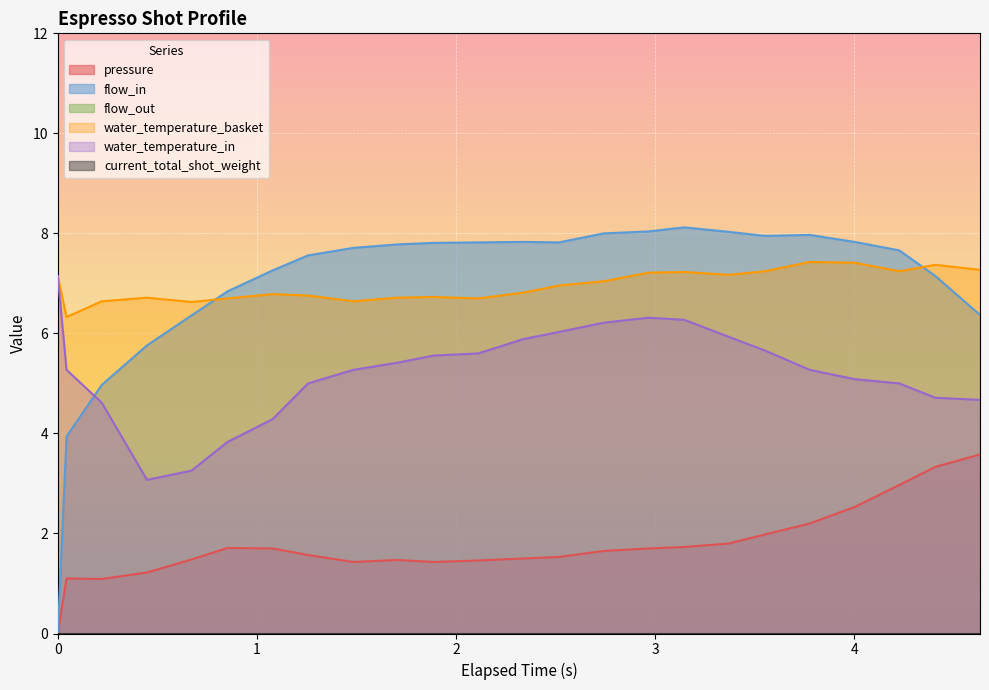

List the series in order of their peak value, highest first.

flow_in, water_temperature_basket, water_temperature_in, pressure